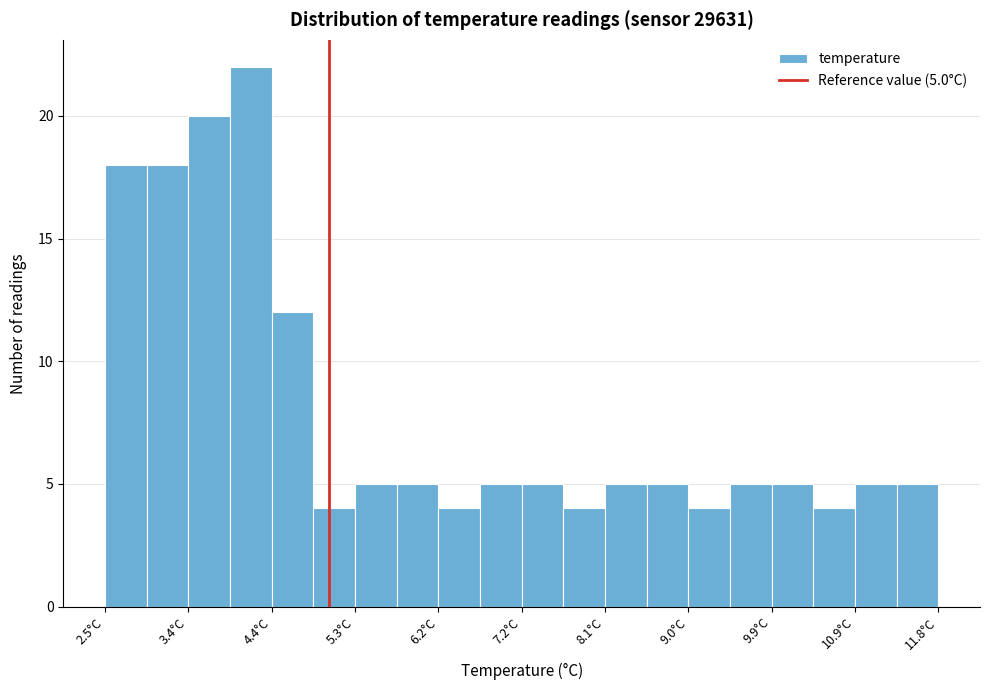

Over which range of the x-axis is the bar tallest?

3.9 to 4.4